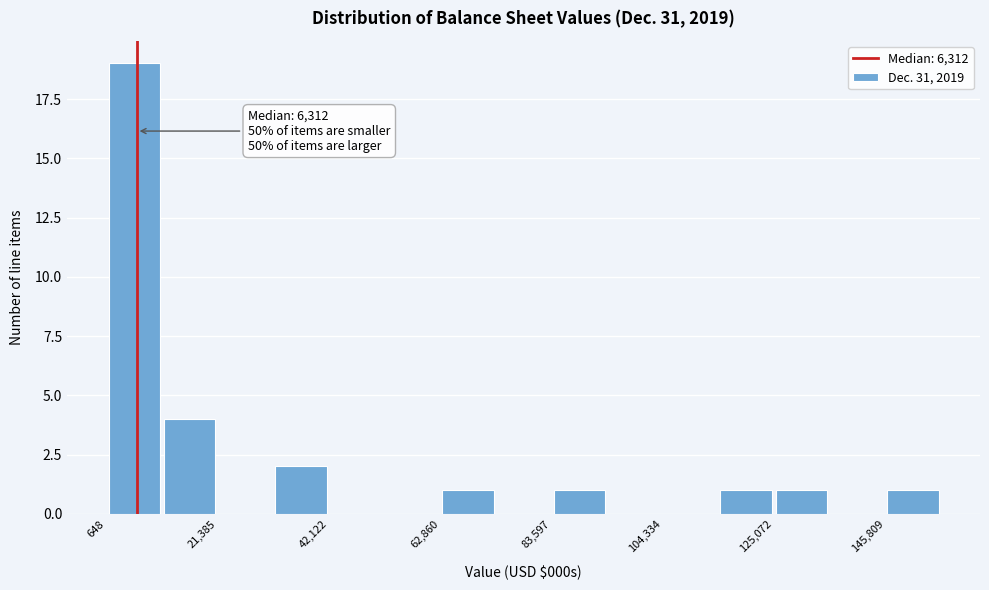

Read against the x-axis, roughly where is the centre of the tallest bar?

5000